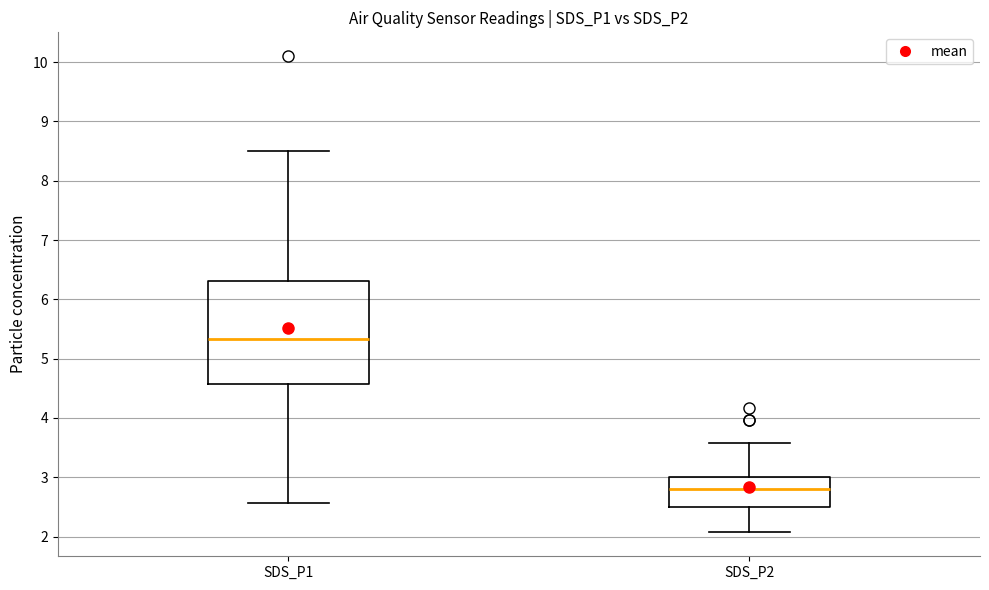

Reading left to right, read every box against the y-axis: the position of its median line, the range the box covers, and the ends of its whiskers. The values are not printed on the chart, so give them approximately, as read against the axis.

SDS_P1: median 5.3, box 4.6 to 6.3, whiskers 2.6 to 8.5
SDS_P2: median 2.8, box 2.5 to 3.0, whiskers 2.1 to 3.6